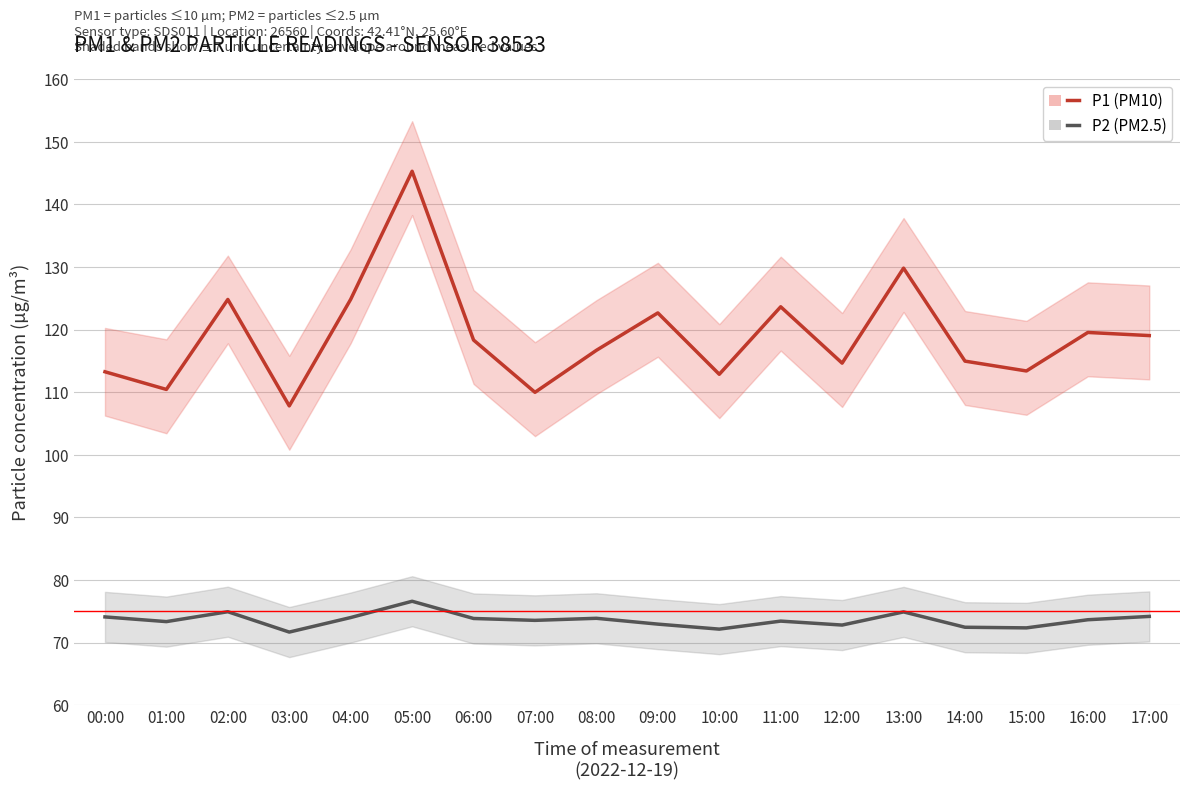

True or false: P1 (PM10) has more than 2 interior local peaks.

True